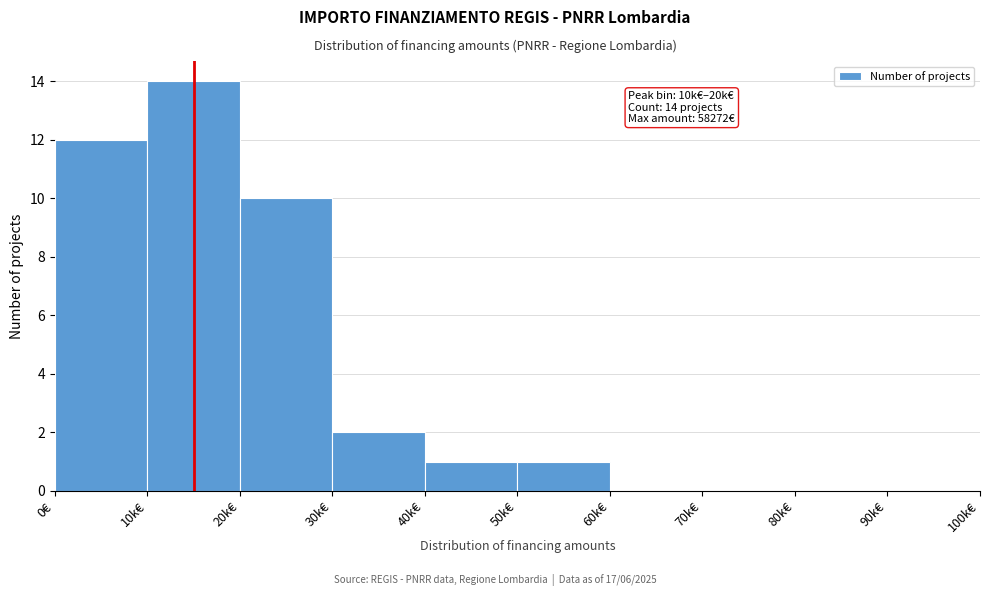

Reading left to right, extract all data points from this chart.

0€=12	10k€=14	20k€=10	30k€=2	40k€=1	50k€=1	60k€=0	70k€=0	80k€=0	90k€=0